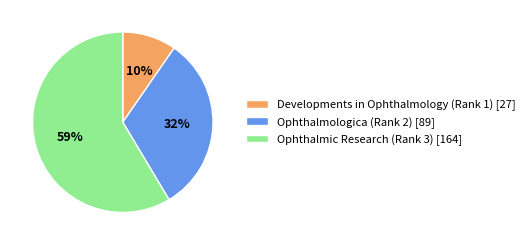

Which slice represents more than half of the pie?

Ophthalmic Research (Rank 3)